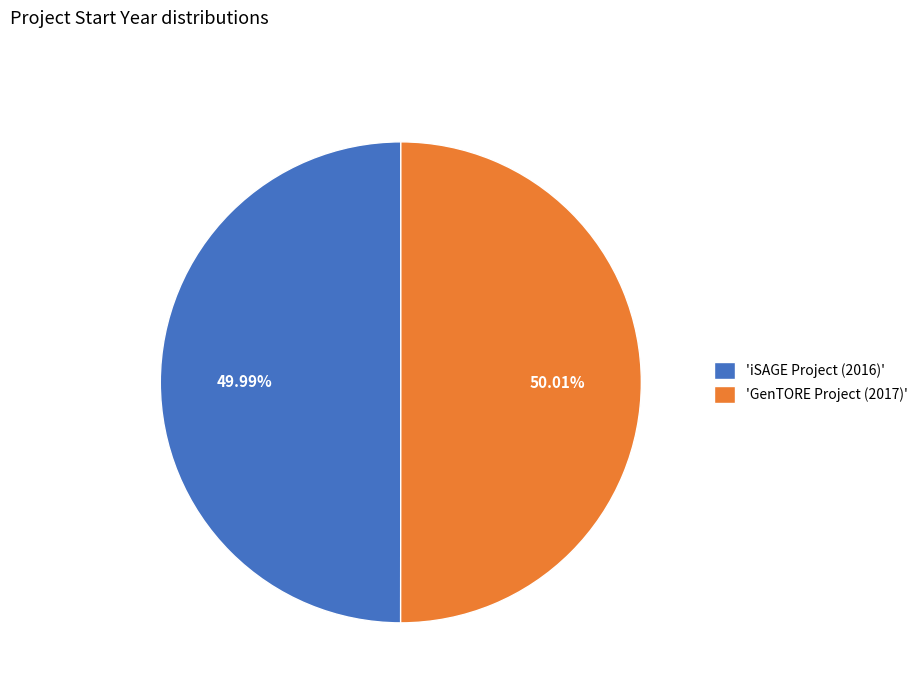

Combined, do 'GenTORE Project (2017)' and 'iSAGE Project (2016)' account for over 50%?

Yes